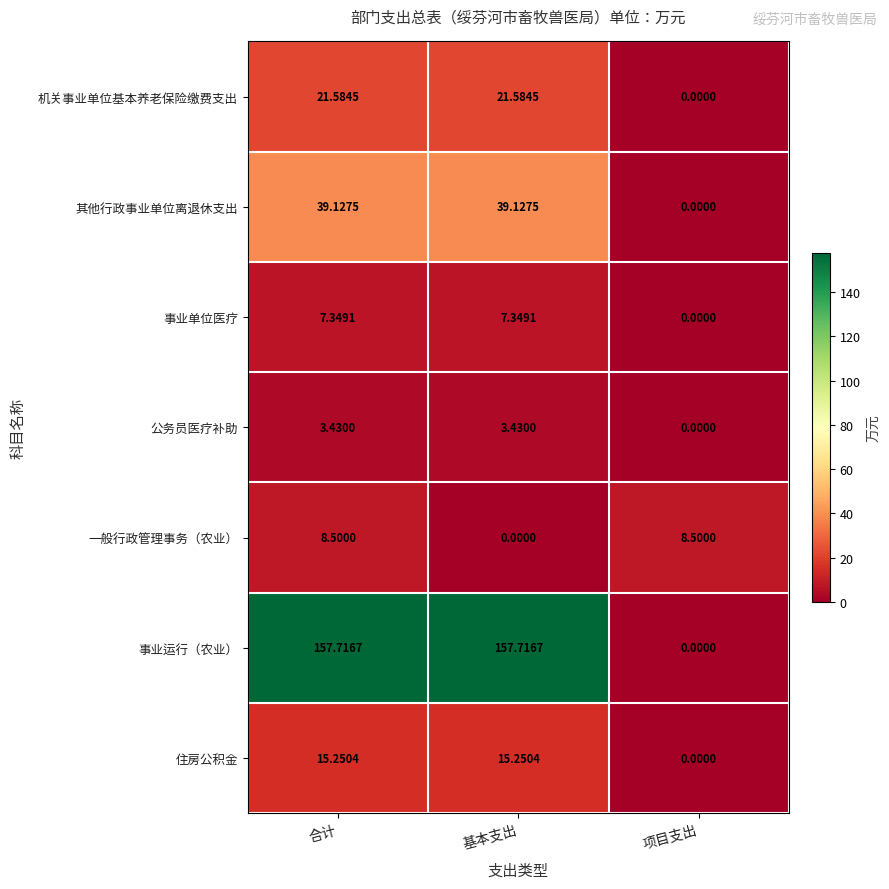

Rank the series by their maximum value, from highest to lowest.

事业运行（农业）, 其他行政事业单位离退休支出, 机关事业单位基本养老保险缴费支出, 住房公积金, 一般行政管理事务（农业）, 事业单位医疗, 公务员医疗补助